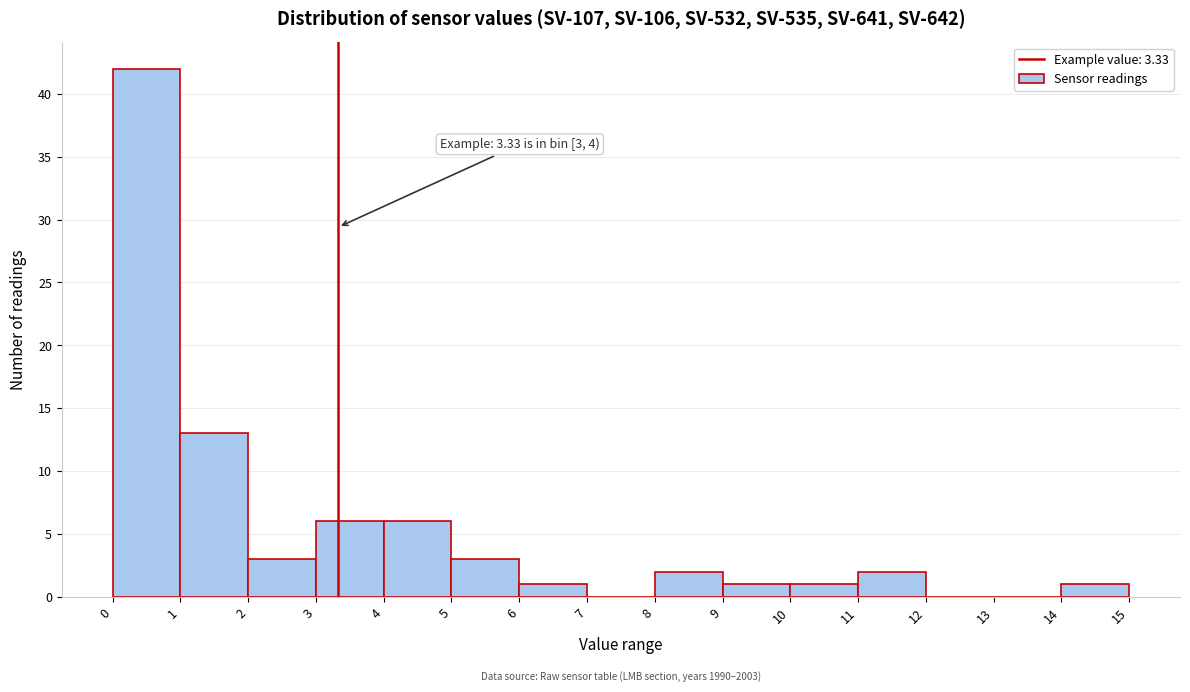

Which range on the x-axis has the tallest bar?

0 to 1